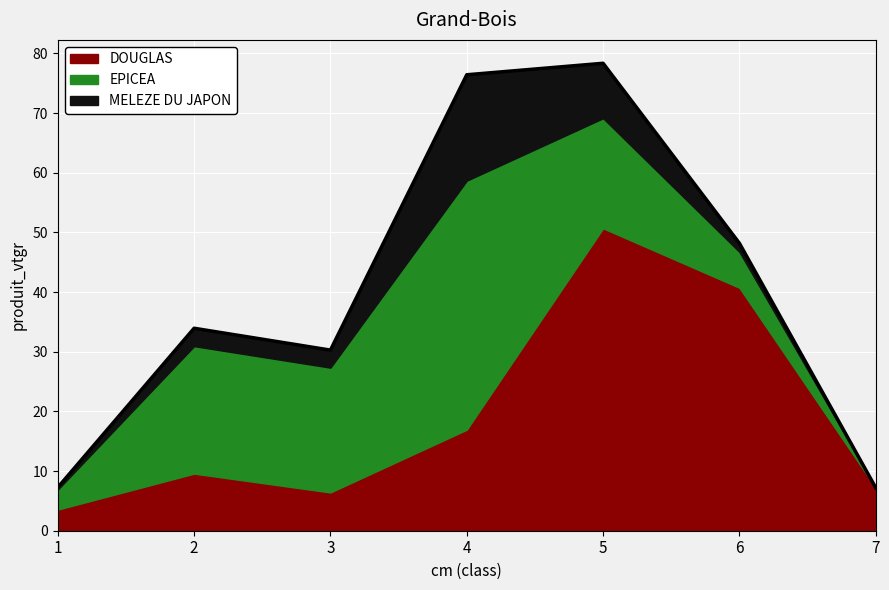

What is the sum of all EPICEA values?

111.9